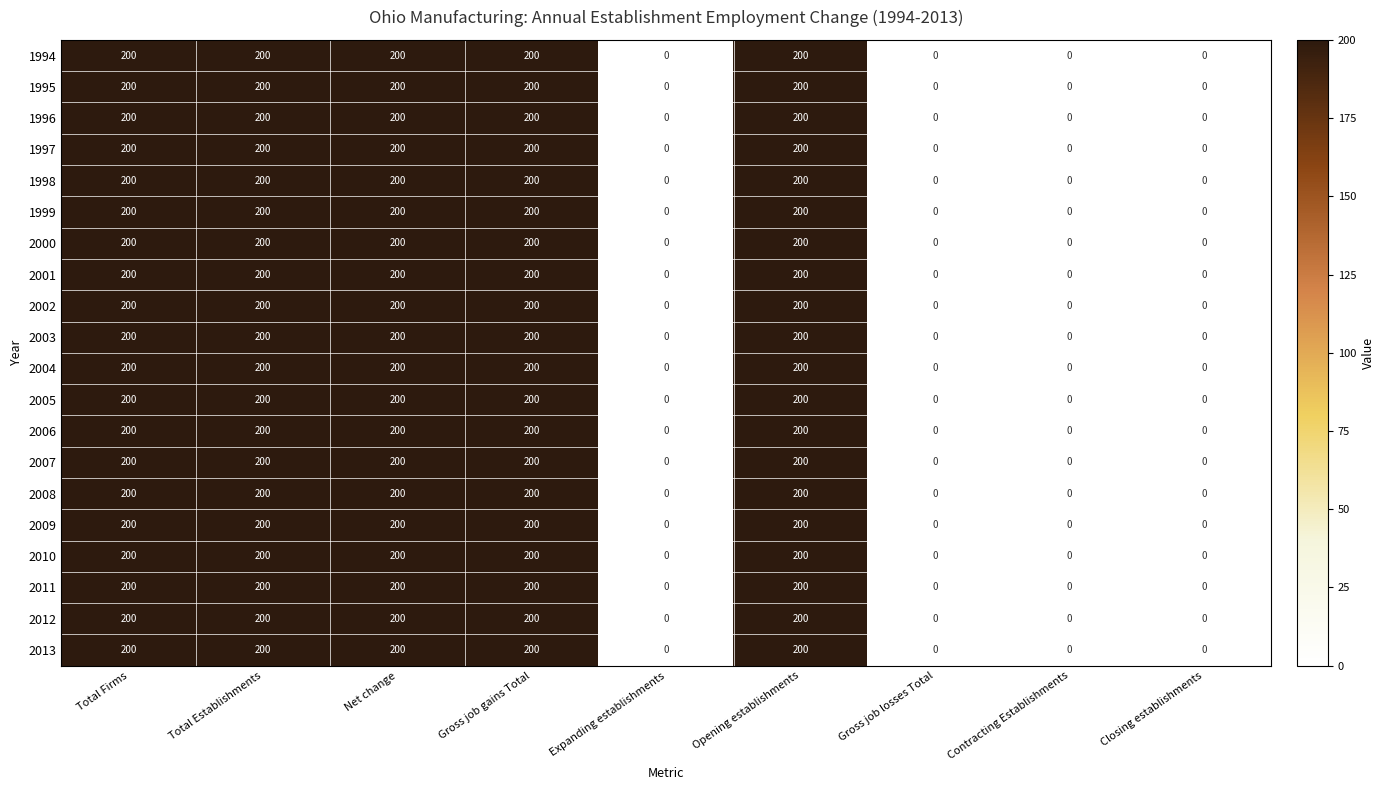

What is the sum of the 2001 values at Total Firms and Closing establishments?

200